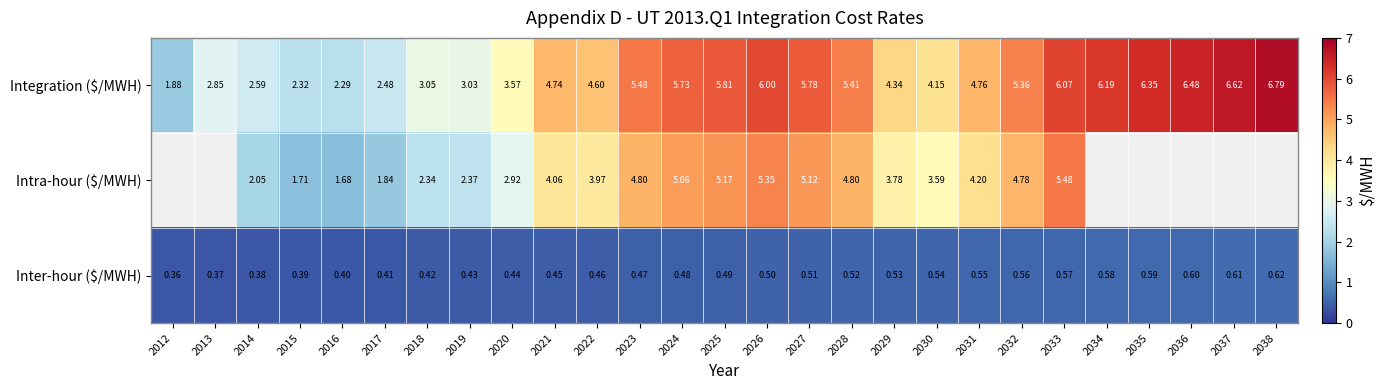

Where is Integration ($/MWH) nearest to the value 4?

2030